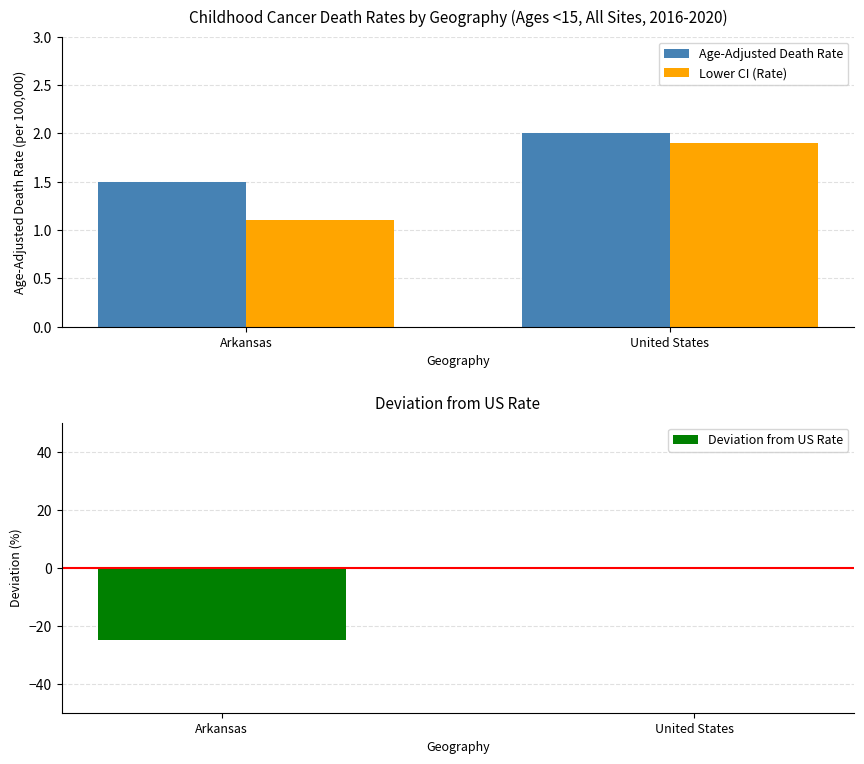

Reading right to left, what are all the values shown in this chart?

Age-Adjusted Death Rate: United States=2.0	Arkansas=1.5
Lower CI (Rate): United States=1.9	Arkansas=1.1
Deviation from US Rate: United States=0.0	Arkansas=-25.0